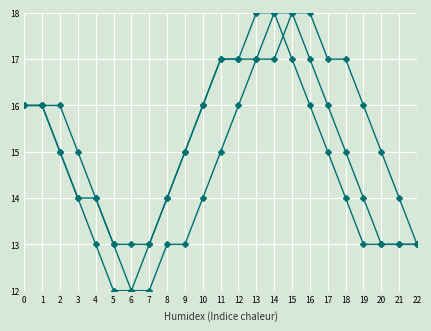

At which category is the sum across all series the highest?

14